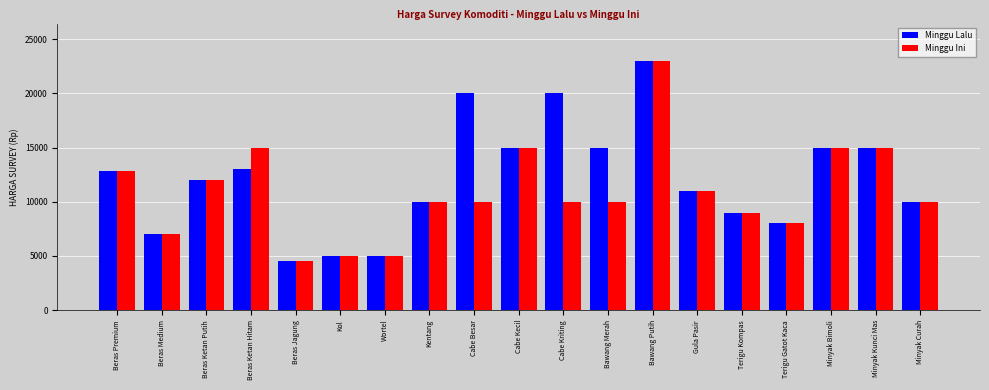

How many bars are there in total?

38